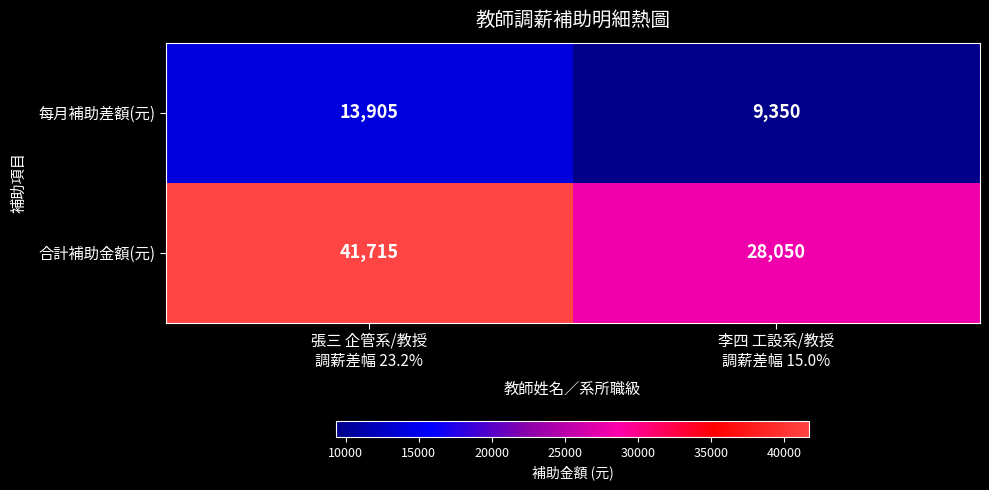

Reading right to left, list all the values displayed in this chart.

每月補助差額(元): 9350	13905
合計補助金額(元): 28050	41715